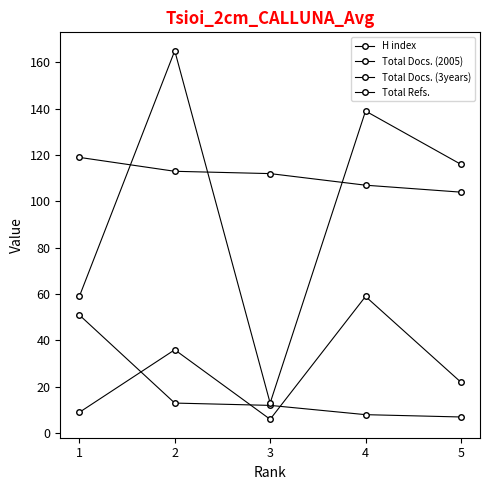

What is the approximate value of Total Docs. (2005) at 1, to the nearest 10?

50